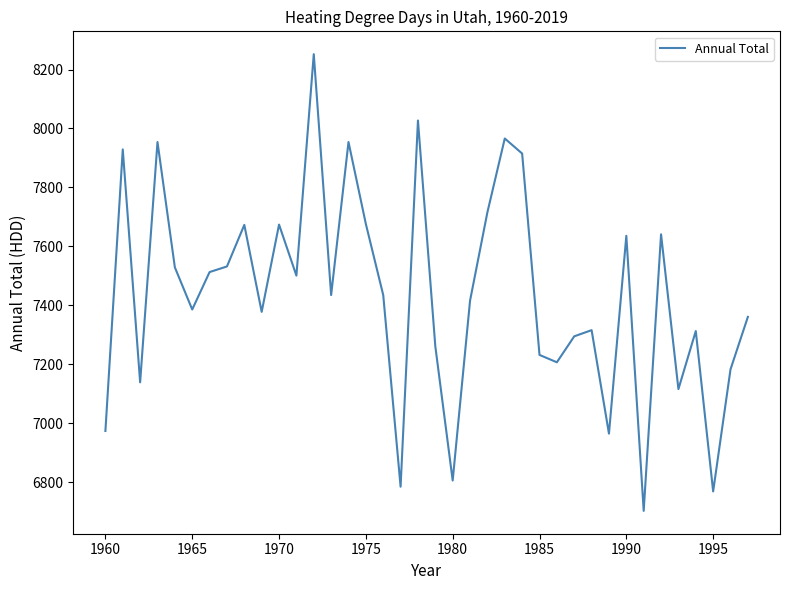

Does the chart have visible grid lines?

No